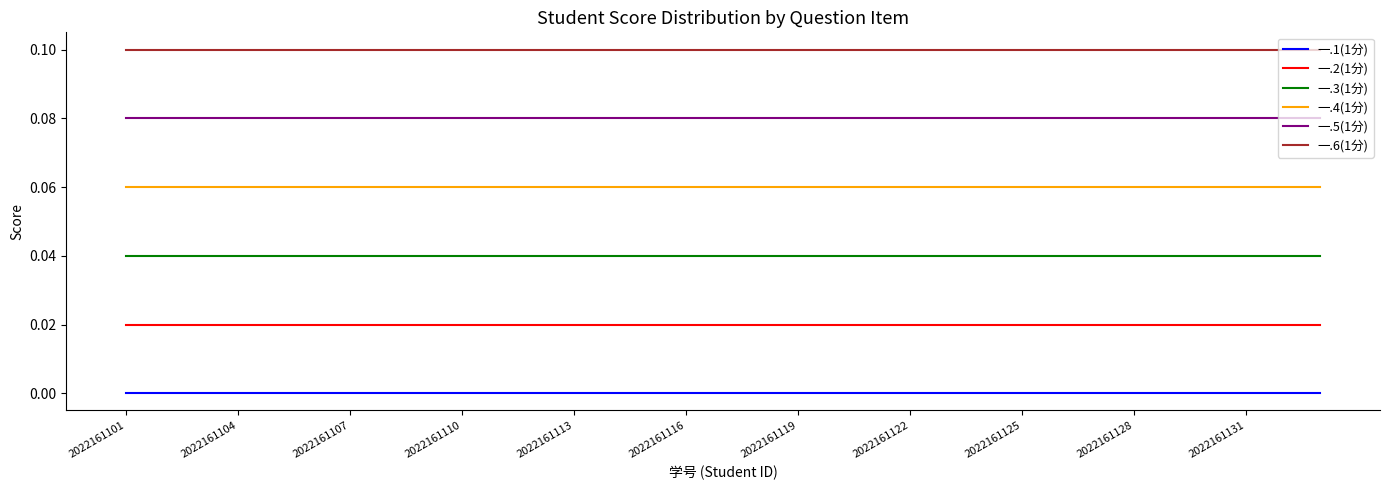

True or false: 一.2(1分) and 一.6(1分) intersect in this chart.

False